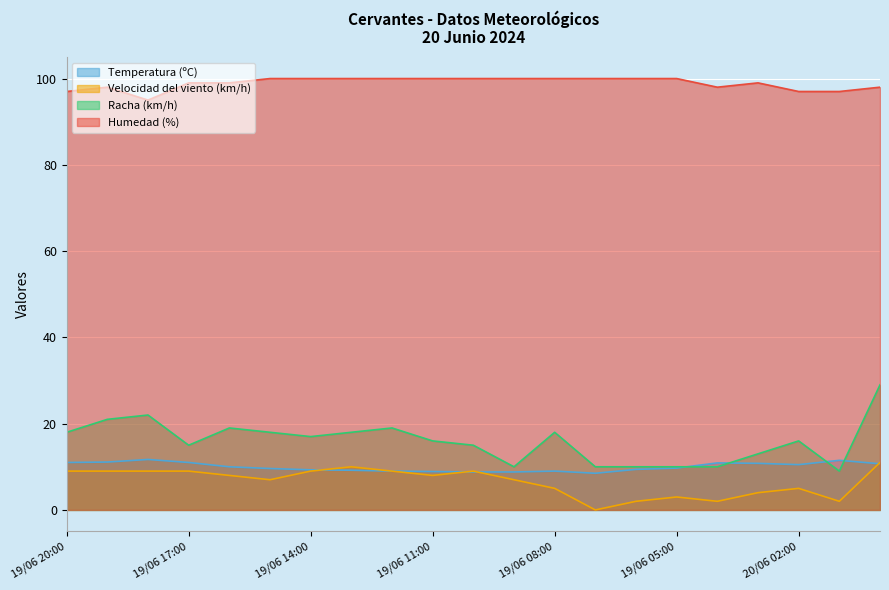

What is the difference between the highest and lowest values at 20/06 00:00?

87.3